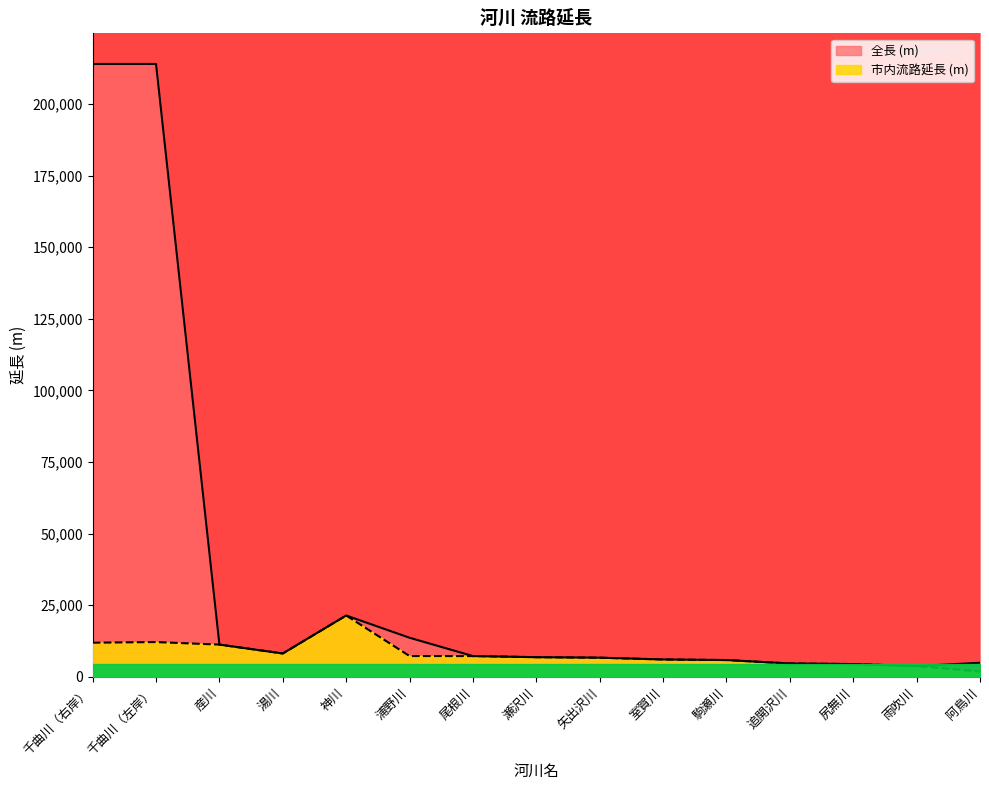

In 市内流路延長 (m), how many points are lower than both neighbors (excluding endpoints)?

1